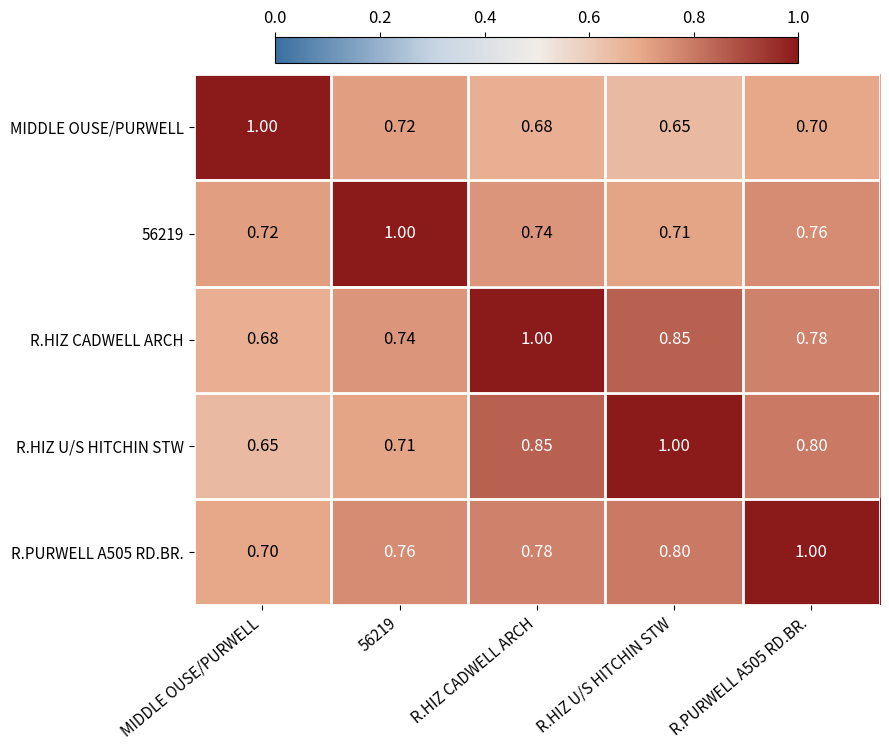

Where is 56219 nearest to the value 0?

R.HIZ U/S HITCHIN STW